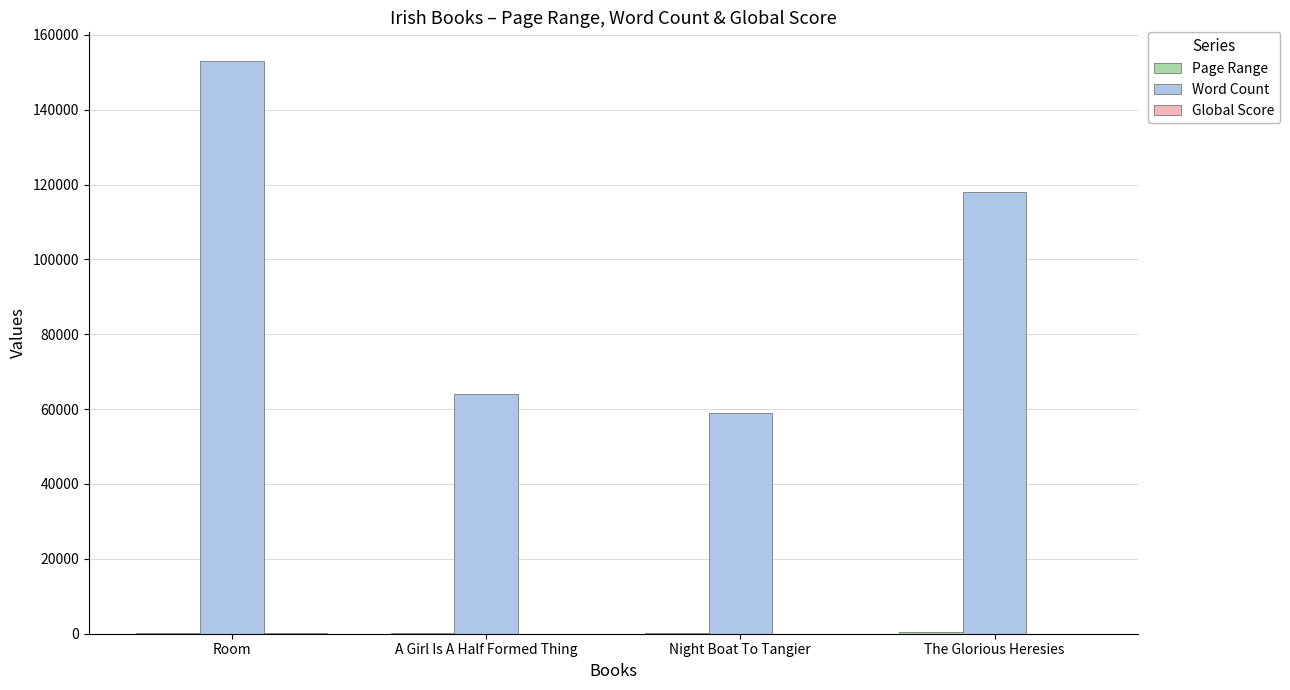

Which series has the largest total across all categories?

Word Count